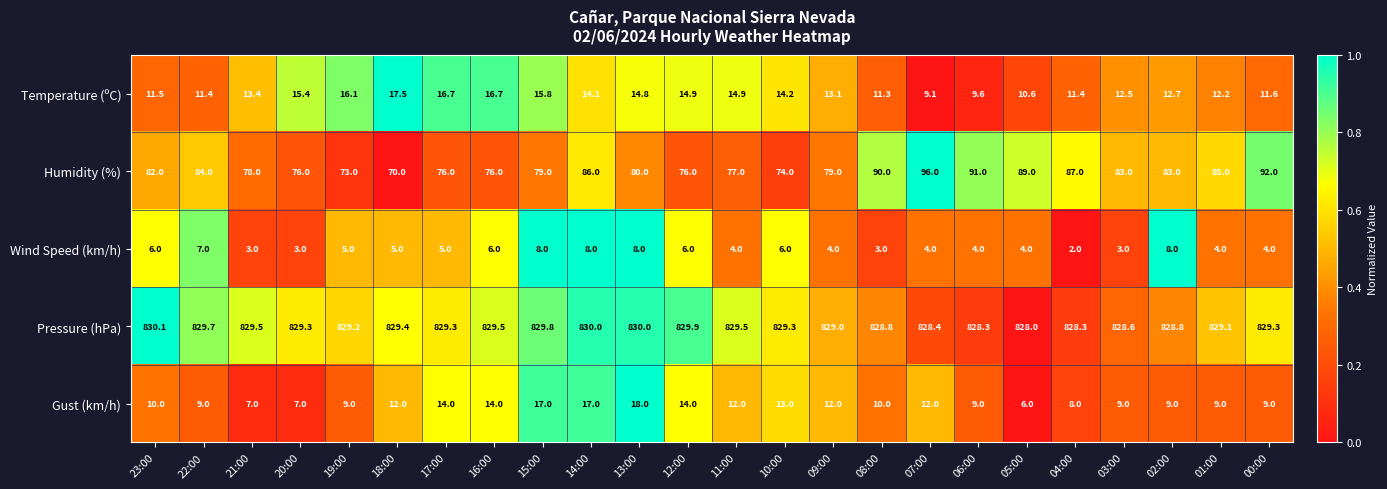

Between 22:00 and 17:00, which series saw the biggest shift?

Humidity (%)